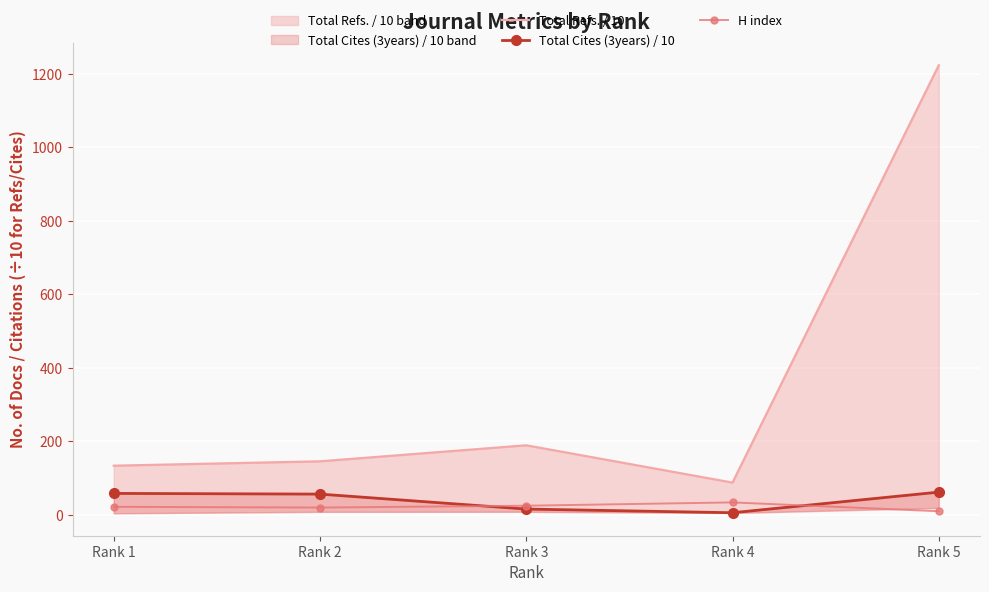

What is the greatest value displayed?

1223.5